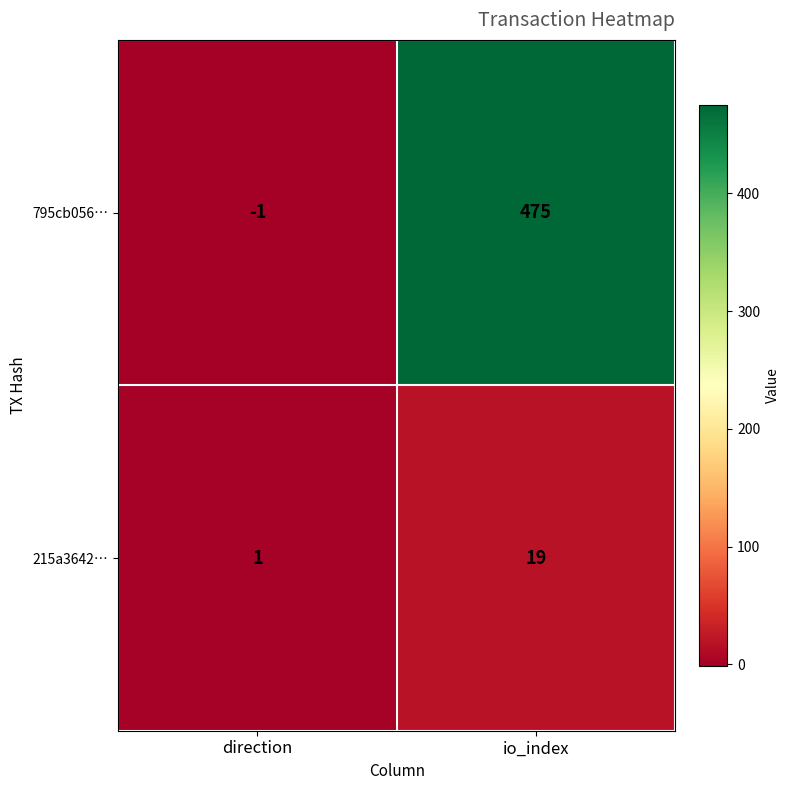

Reading right to left, extract all data points from this chart.

795cb056…: io_index=475	direction=-1
215a3642…: io_index=19	direction=1